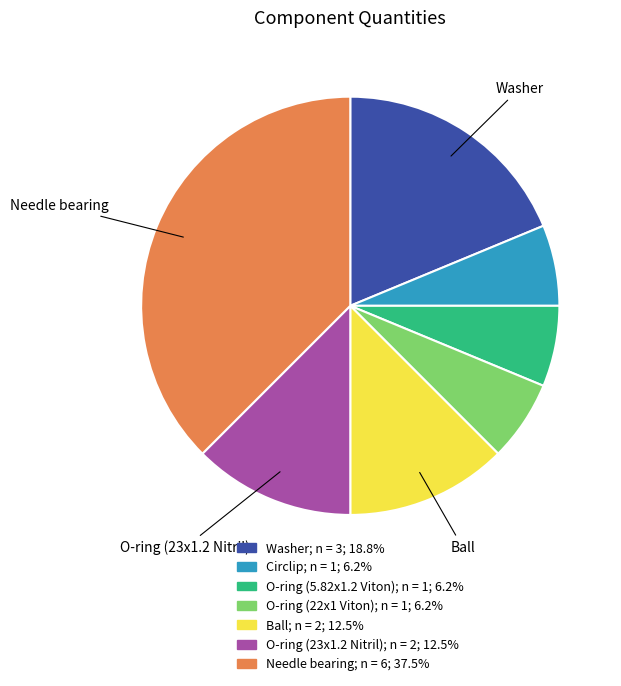

Combined, do Washer and Ball account for over 50%?

No